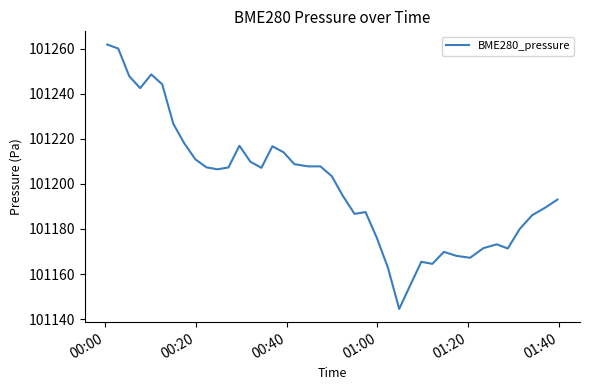

What is the greatest value displayed?

101261.8